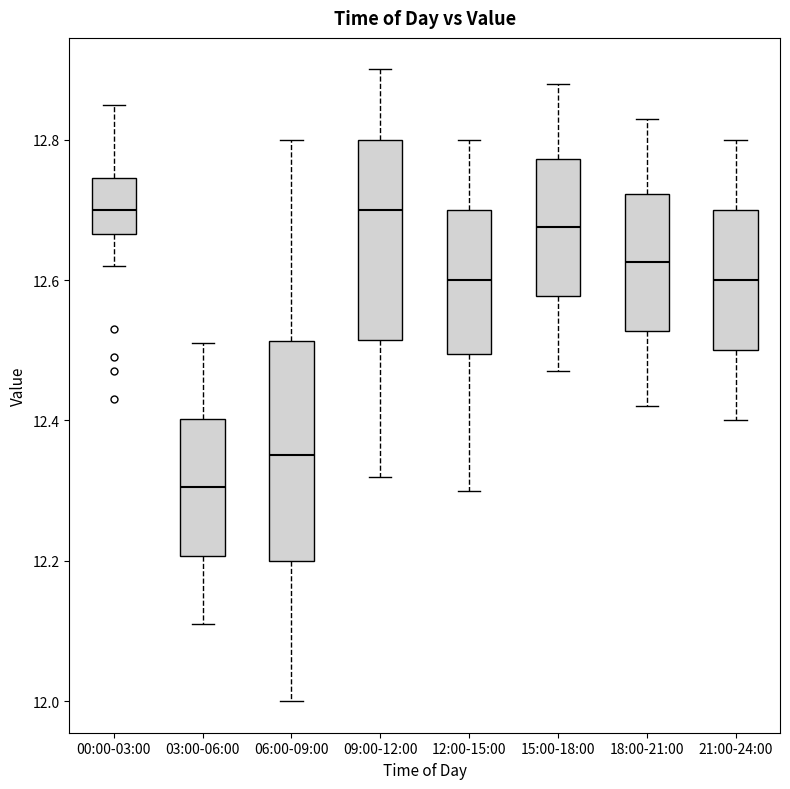

Which box has the lowest median line?

03:00-06:00